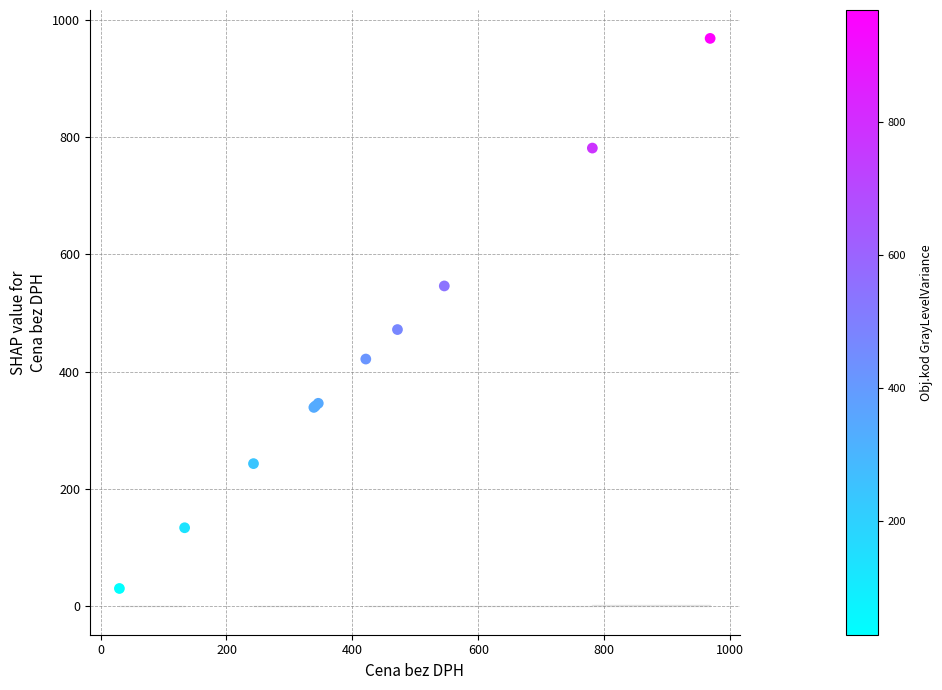

What Y value in the scatter plot is closest to 499?

471.6